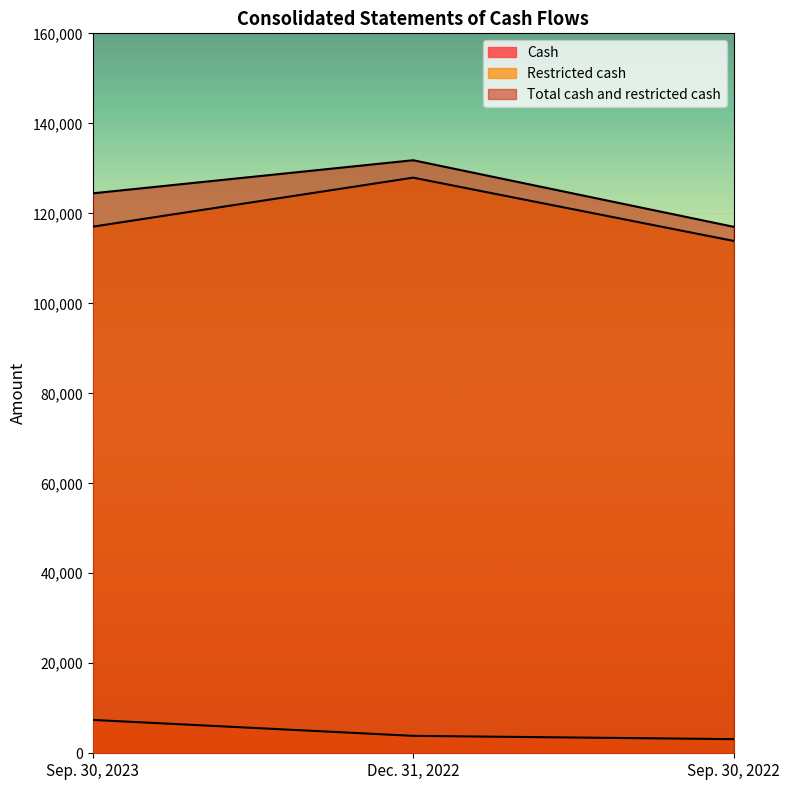

What is the total value across all series at Sep. 30, 2023?

248884